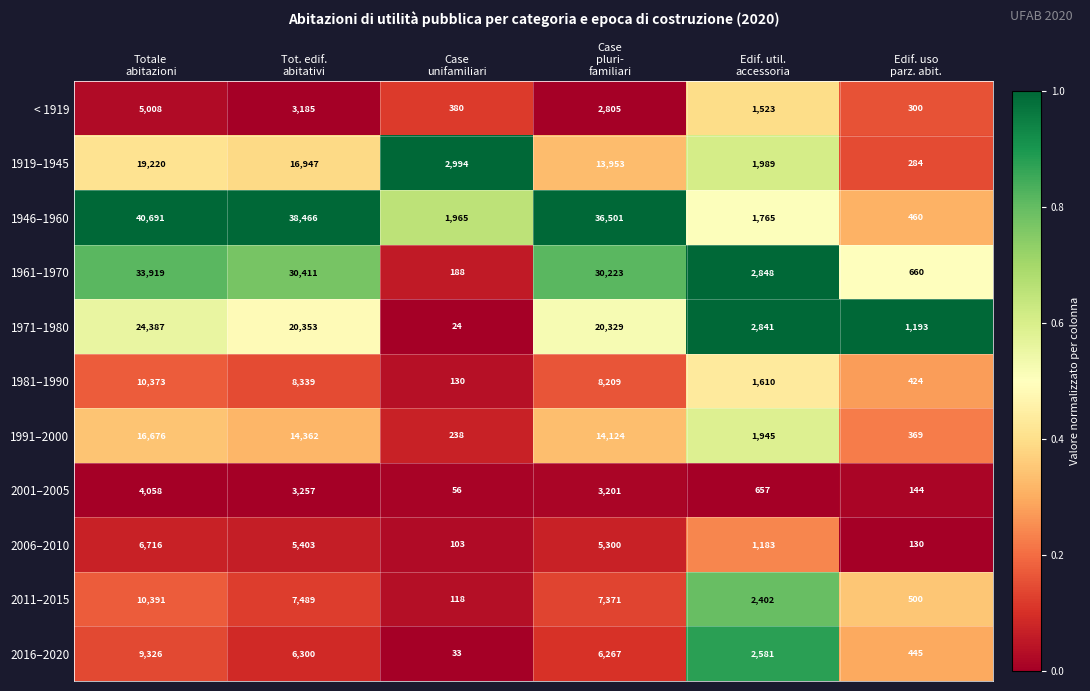

What is the sum of all 1971–1980 values?

69127